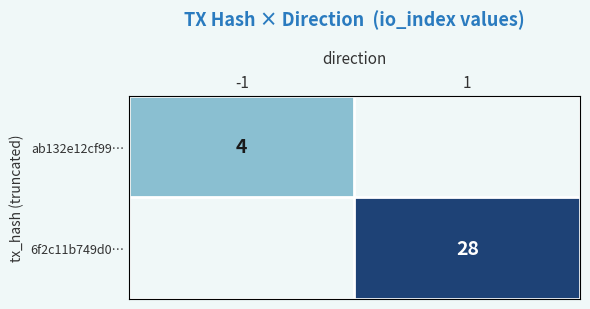

True or false: ab132e12cf99… has a value of 4 at -1.

True